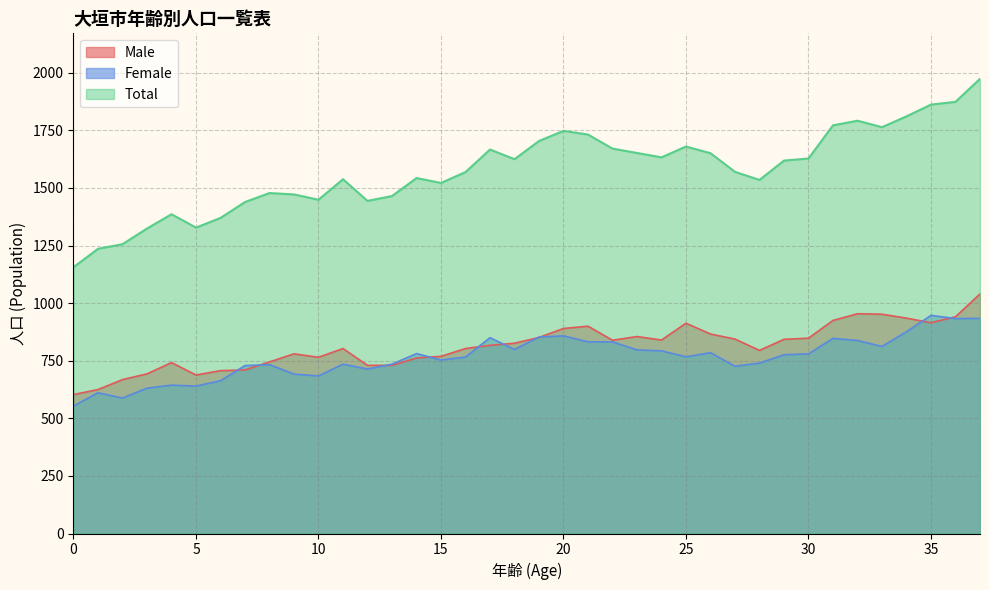

Which has a higher value, 28 or 35?

35